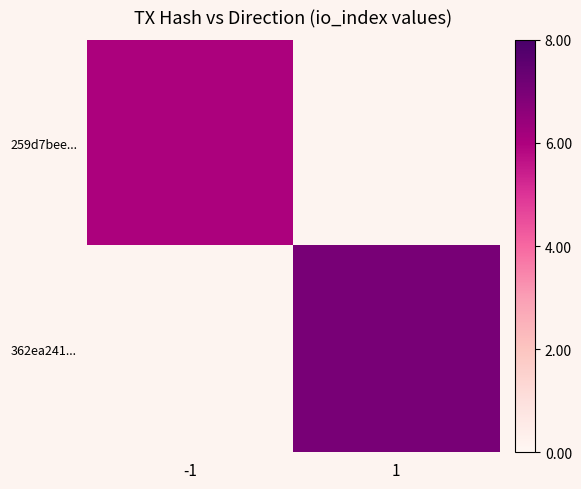

Rank the series by their maximum value, from lowest to highest.

259d7bee..., 362ea241...